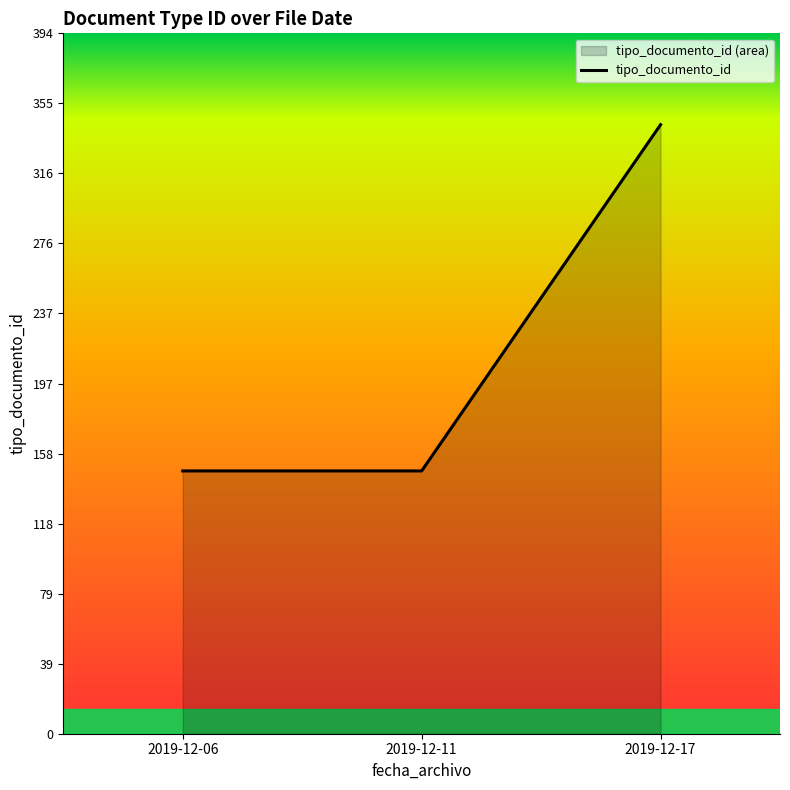

Reading right to left, list all the values displayed in this chart.

2019-12-17=343	2019-12-11=148	2019-12-06=148